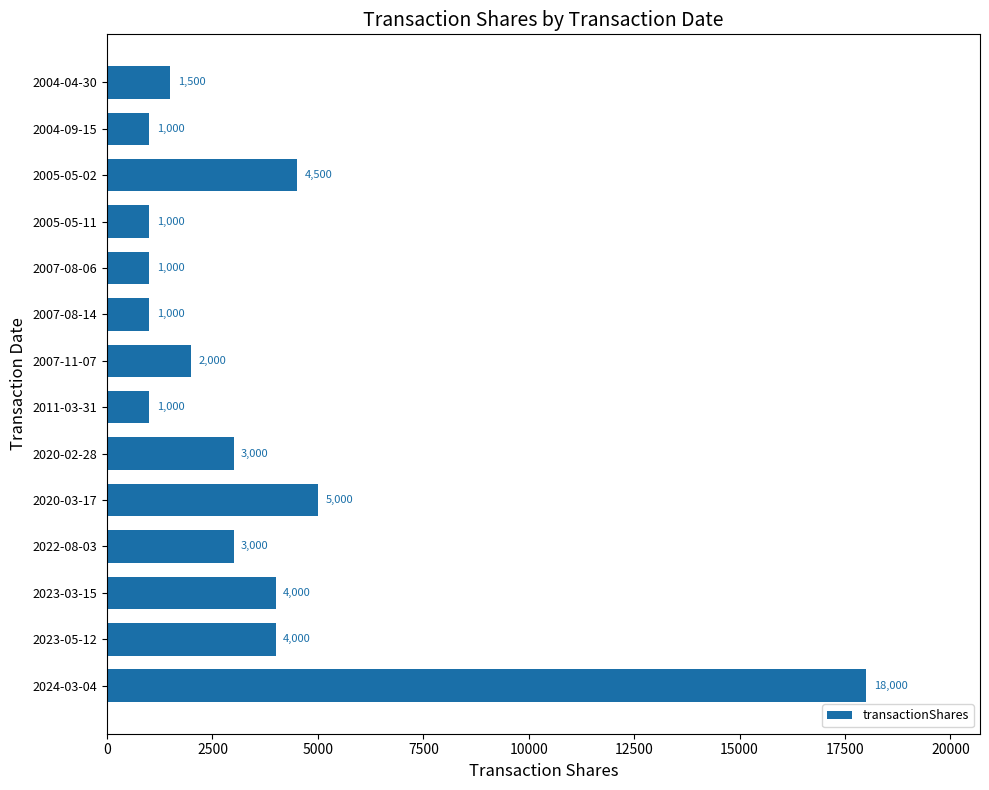

At which label is the value closest to 9500?

2020-03-17